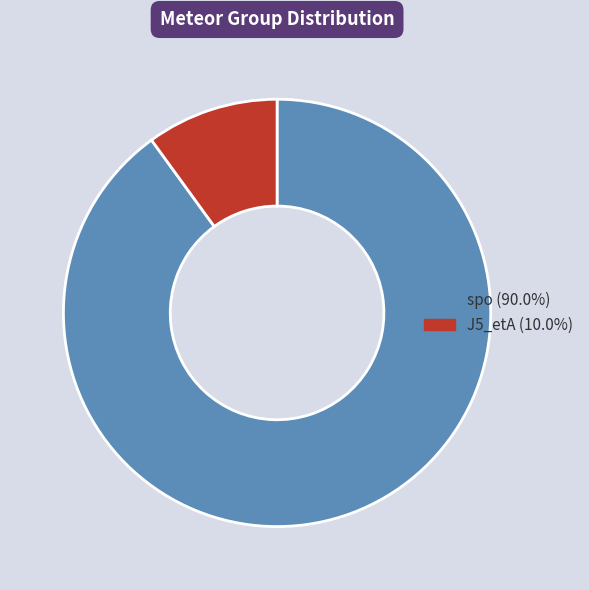

Does J5_etA represent more than half of the total?

No